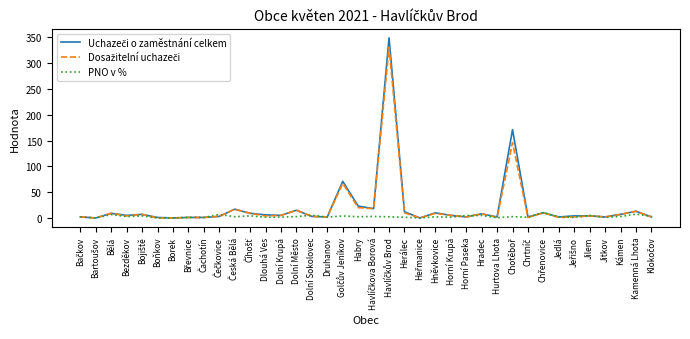

True or false: PNO v % has a value of 0.0 at Borek.

True